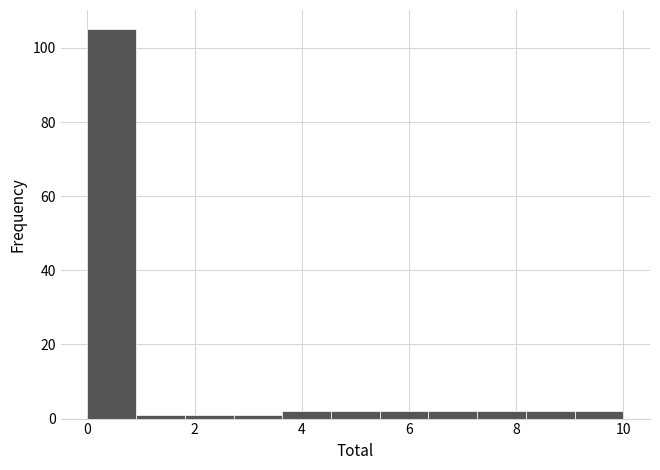

How tall is the bar that spans 4.6 to 5.4 on the x-axis? Neither the bar edges nor the heights are printed on the chart, so give them approximately, as read against the axes.

2